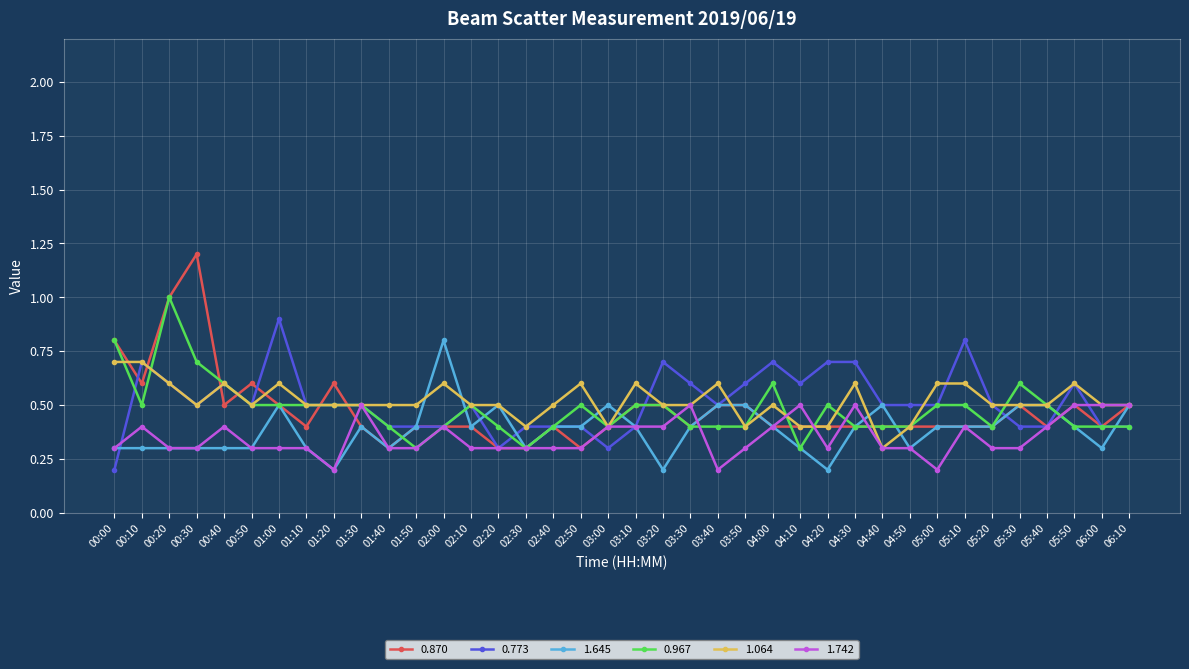

Is the value of 0.773 at 04:40 greater than the value of 1.645 at 03:30?

Yes